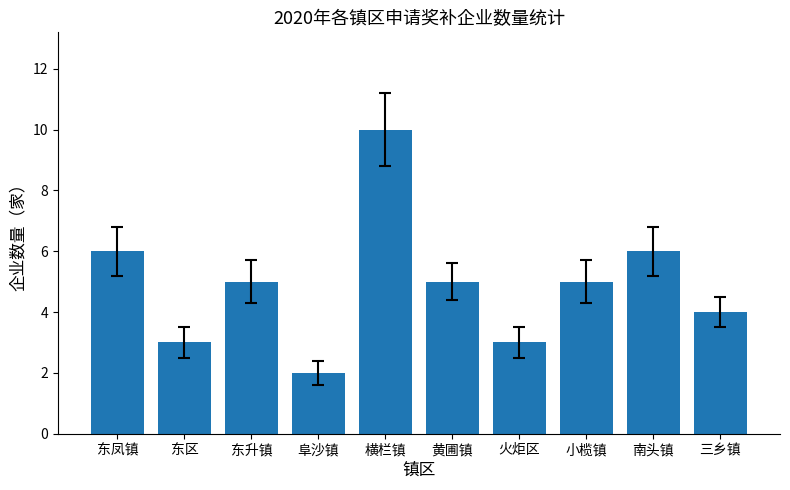

What is the smallest value displayed?

2